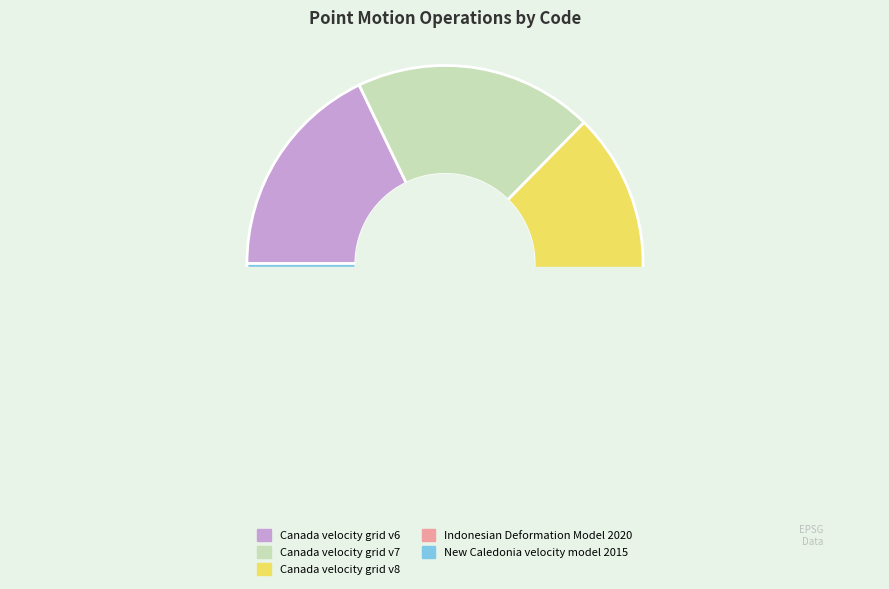

What percentage do Canada velocity grid v7 and New Caledonia velocity model 2015 together represent?

40.8%